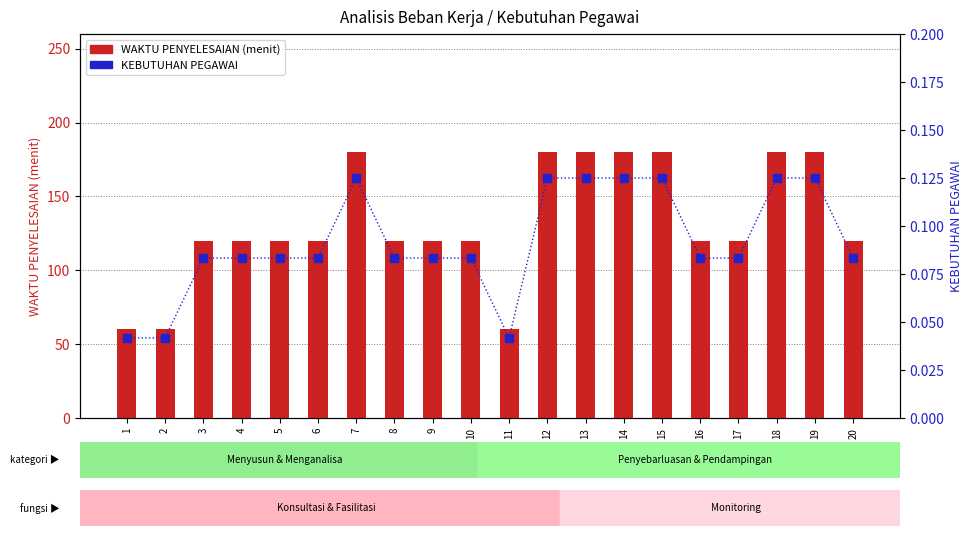

What are all the series names shown in the legend?

WAKTU PENYELESAIAN (menit), KEBUTUHAN PEGAWAI